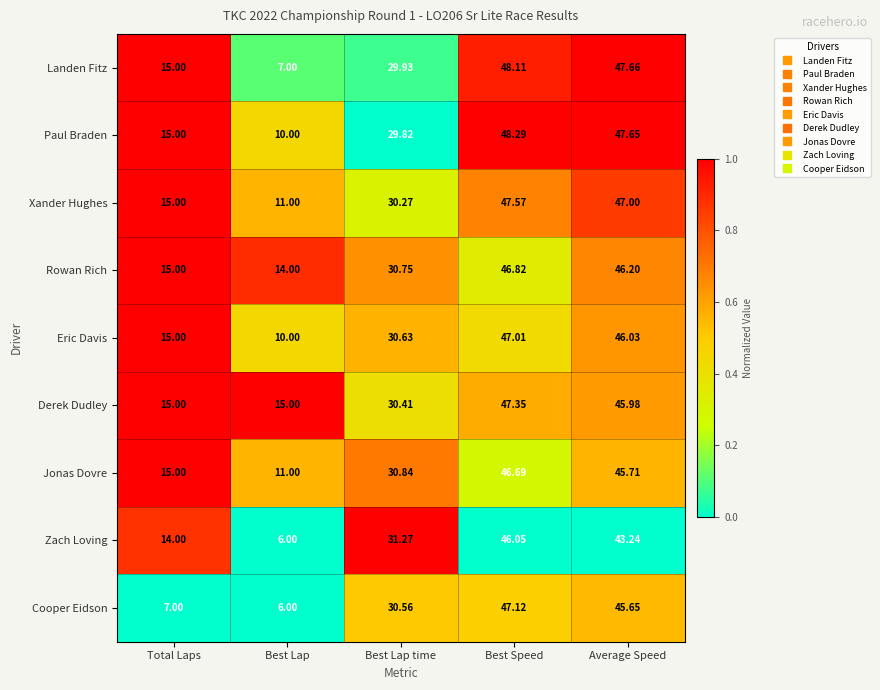

Which series has the largest total across all categories?

Derek Dudley